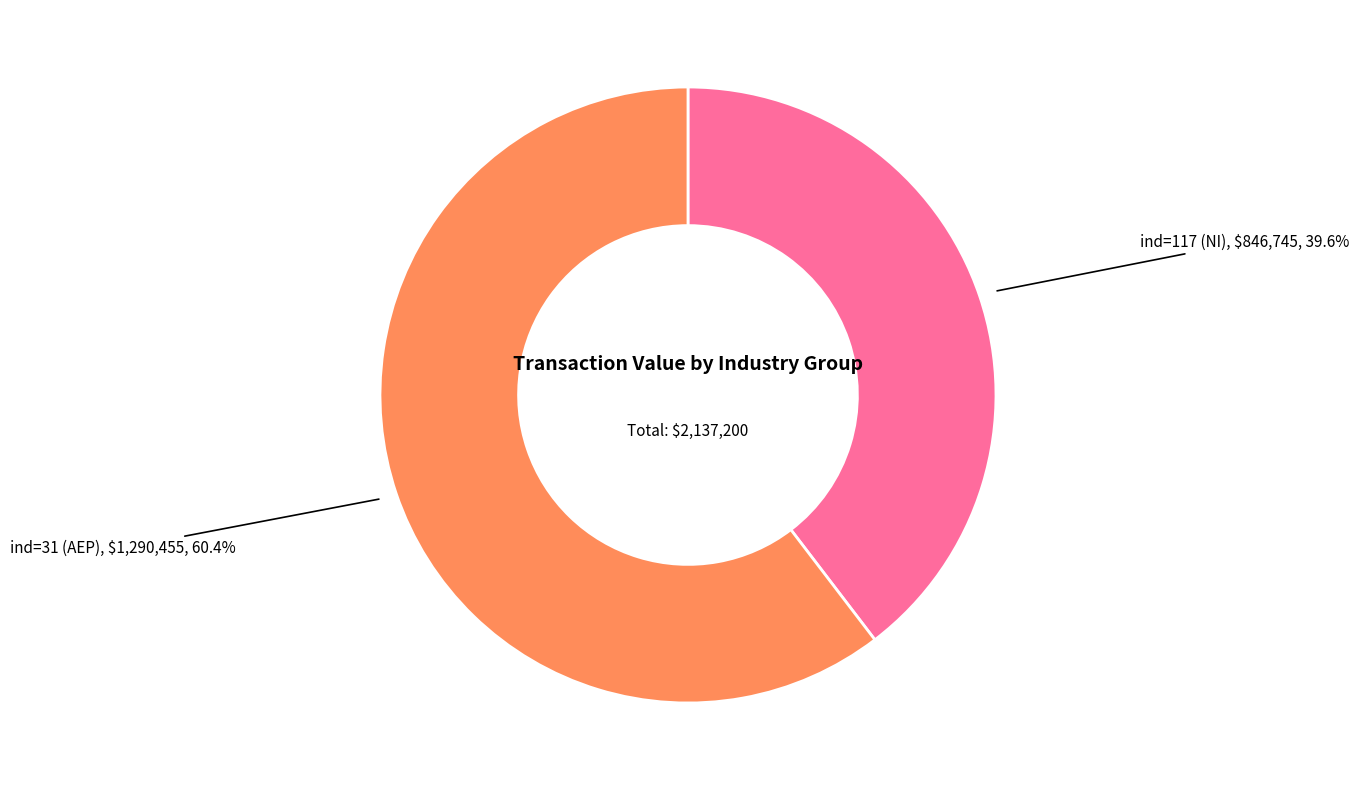

What is the smallest slice in the pie chart?

ind=117 (NI)